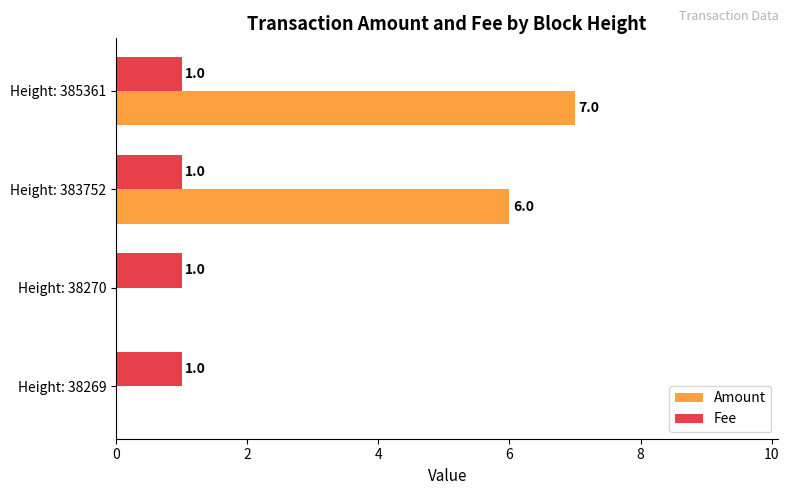

At which category is the sum across all series the highest?

Height: 385361